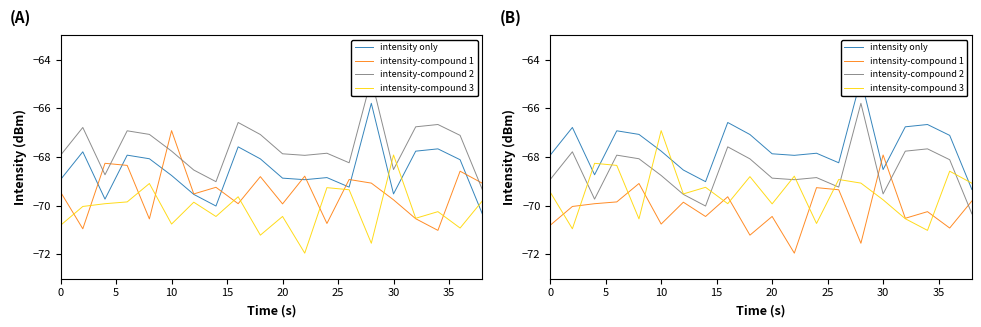

At which category does intensity-compound 3 reach its first local valley?

5